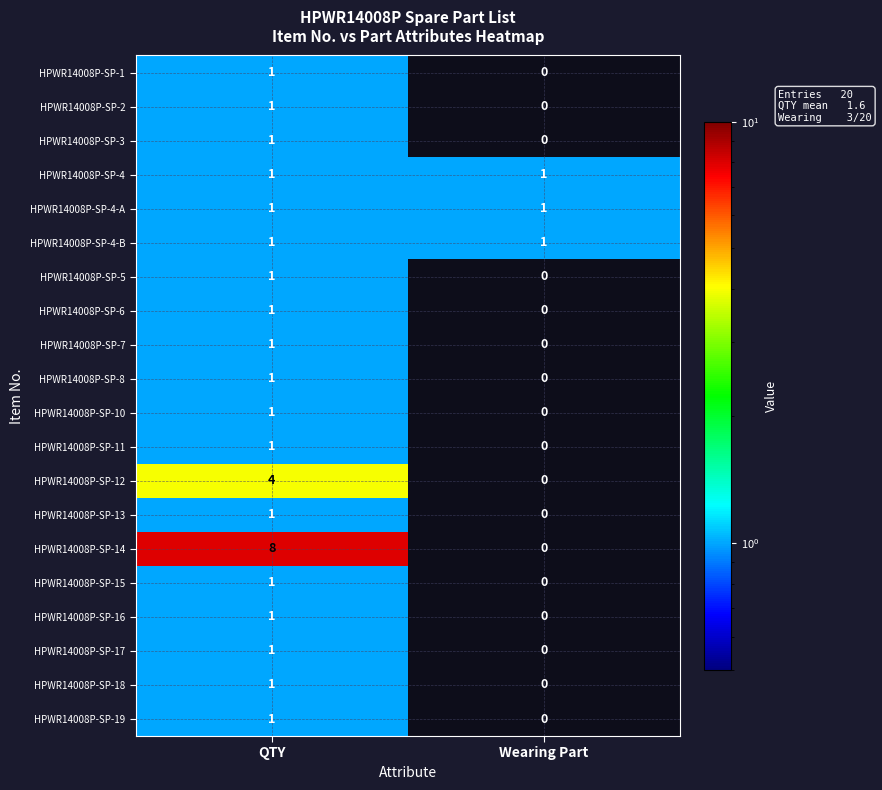

Rank the categories by HPWR14008P-SP-3 value from lowest to highest.

Wearing Part, QTY